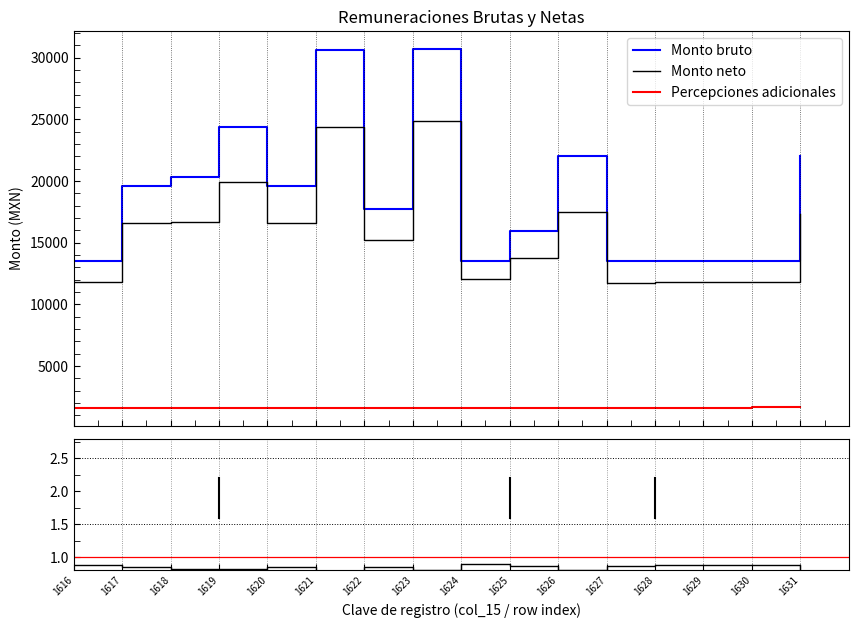

List the labels in order of Percepciones adicionales value, smallest first.

1616, 1617, 1618, 1619, 1620, 1621, 1622, 1623, 1624, 1625, 1626, 1627, 1628, 1629, 1630, 1631